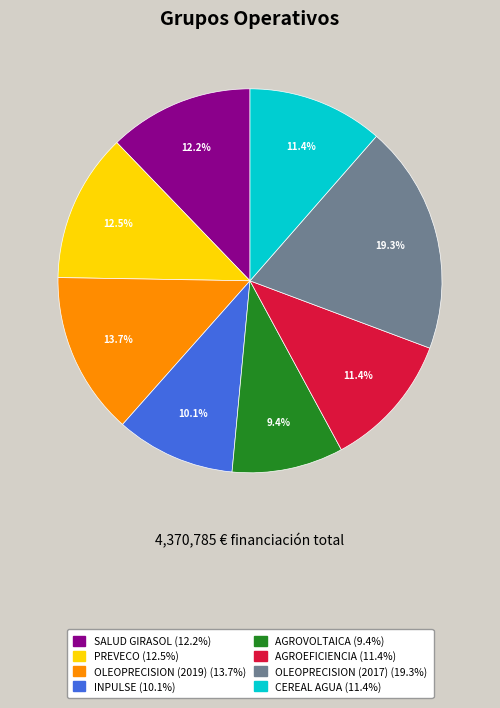

What is the ratio of the value at AGROVOLTAICA to the value at SALUD GIRASOL?

0.8